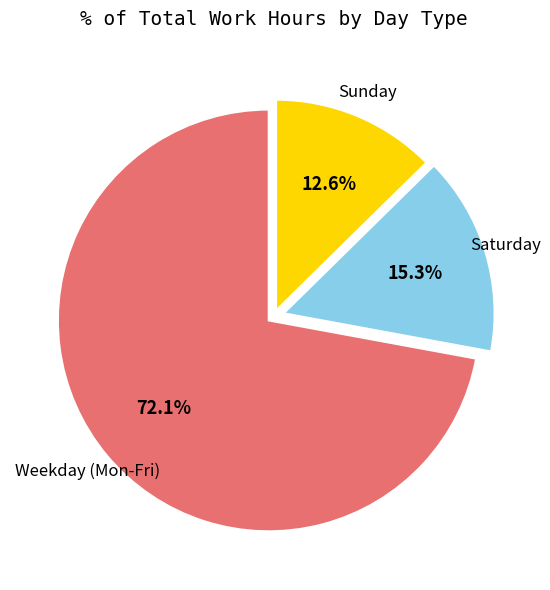

Is there a majority slice in this chart?

Yes